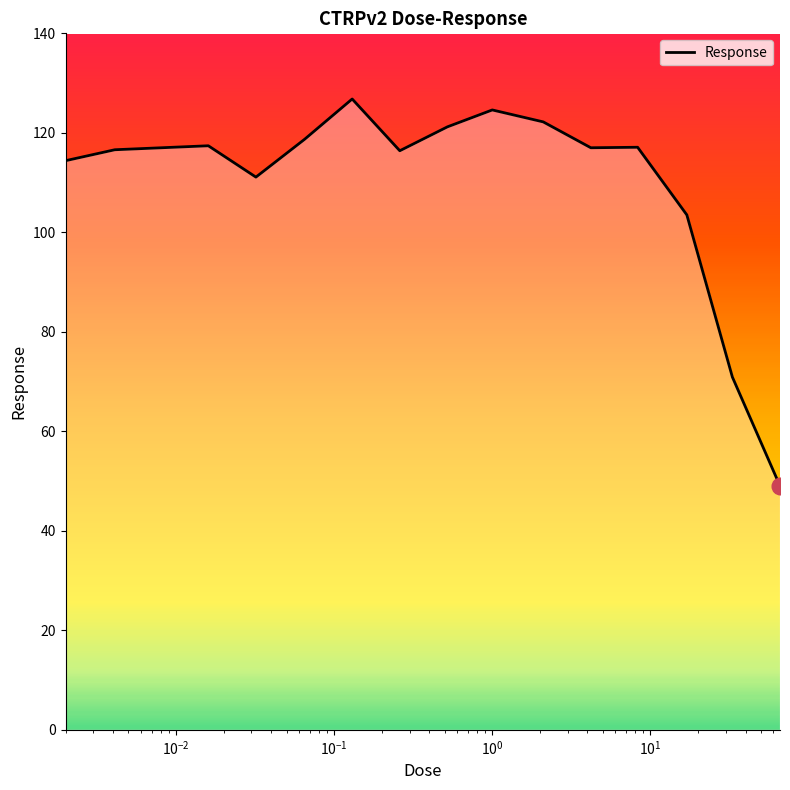

What is the difference between the maximum and minimum values?

77.8